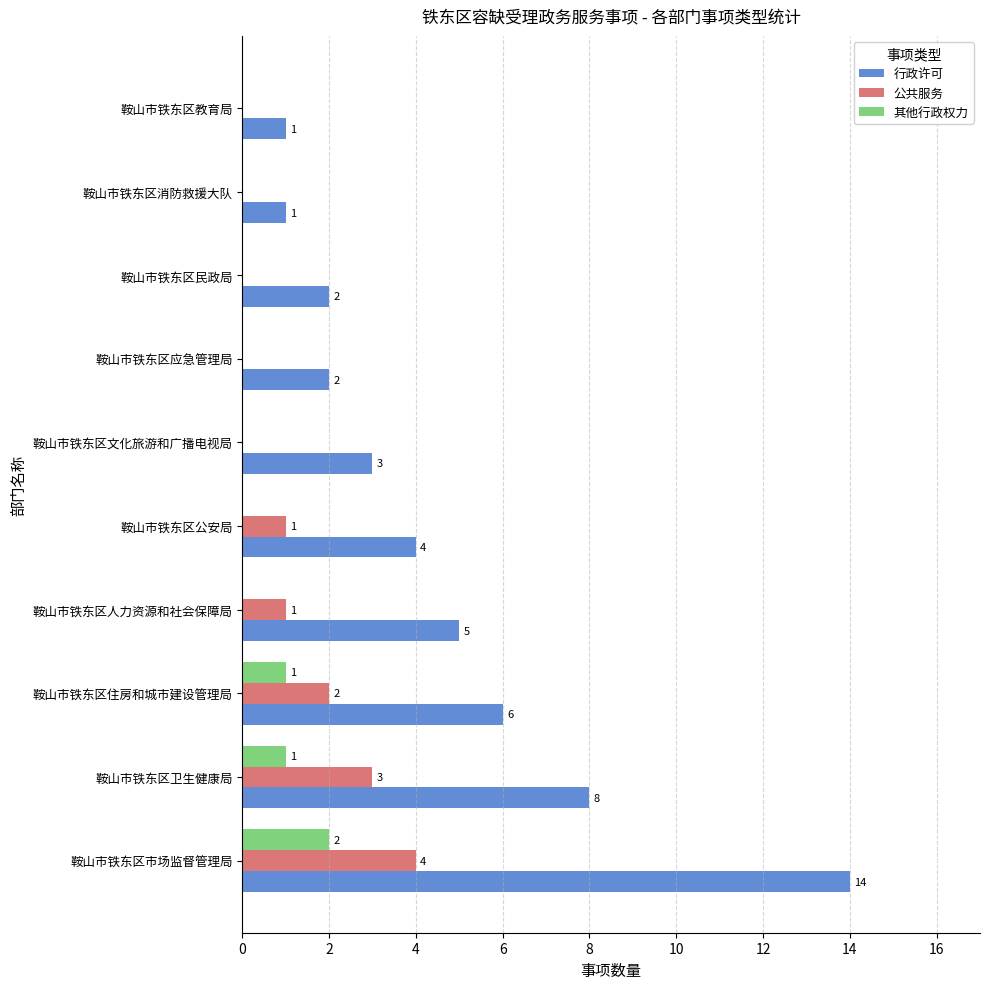

How many positive values does the 其他行政权力 series have?

3